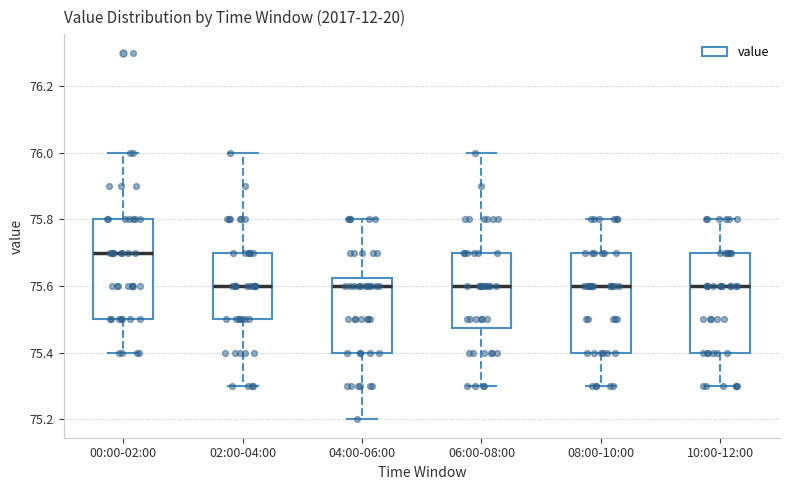

Reading left to right, transcribe this box plot: for each box, give where its median line is, the range the box spans, and where its two whiskers end, as read against the y-axis. The values are not printed on the chart, so give them approximately, as read against the axis.

00:00-02:00: median 75.70, box 75.50 to 75.80, whiskers 75.40 to 76.00
02:00-04:00: median 75.60, box 75.50 to 75.70, whiskers 75.30 to 76.00
04:00-06:00: median 75.60, box 75.40 to 75.62, whiskers 75.20 to 75.80
06:00-08:00: median 75.60, box 75.48 to 75.70, whiskers 75.30 to 76.00
08:00-10:00: median 75.60, box 75.40 to 75.70, whiskers 75.30 to 75.80
10:00-12:00: median 75.60, box 75.40 to 75.70, whiskers 75.30 to 75.80